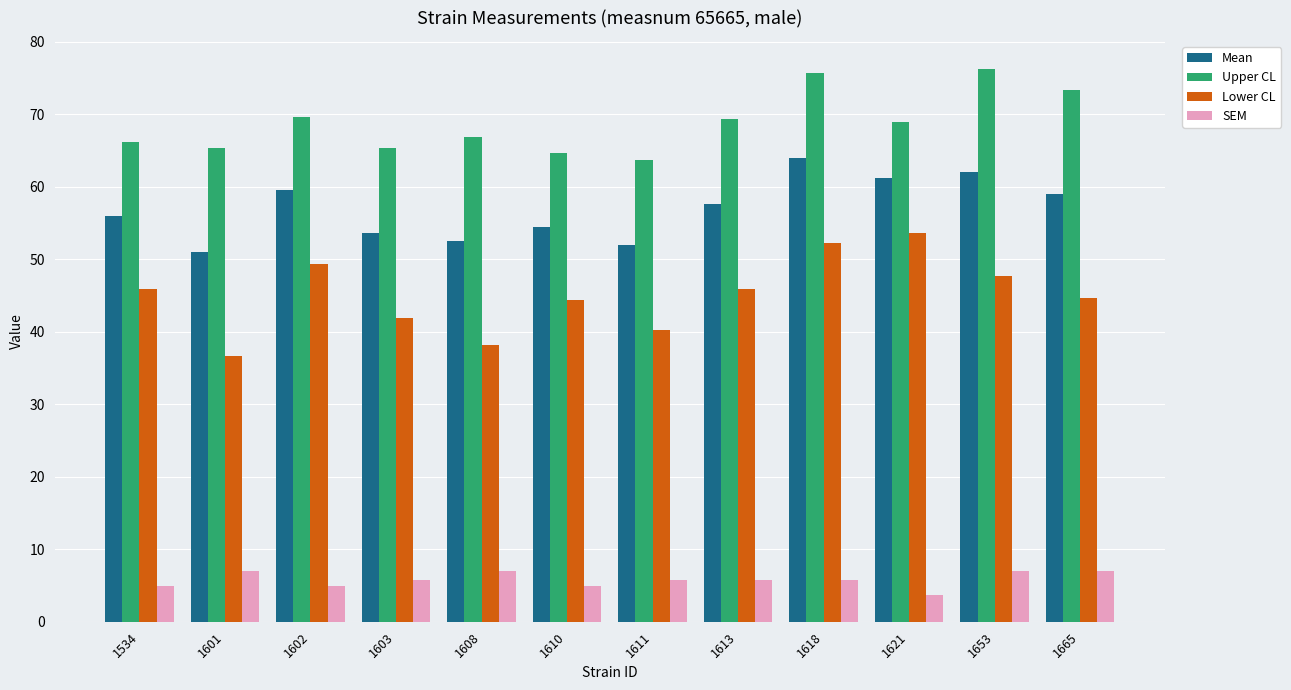

What are all the series names shown in the legend?

Mean, Upper CL, Lower CL, SEM